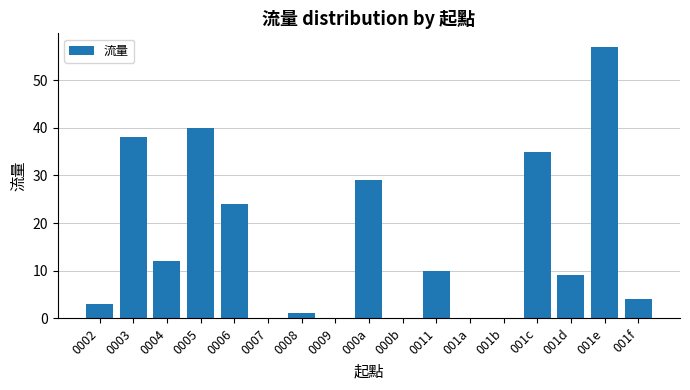

Reading left to right, list all the values displayed in this chart.

3	38	12	40	24	0	1	0	29	0	10	0	0	35	9	57	4